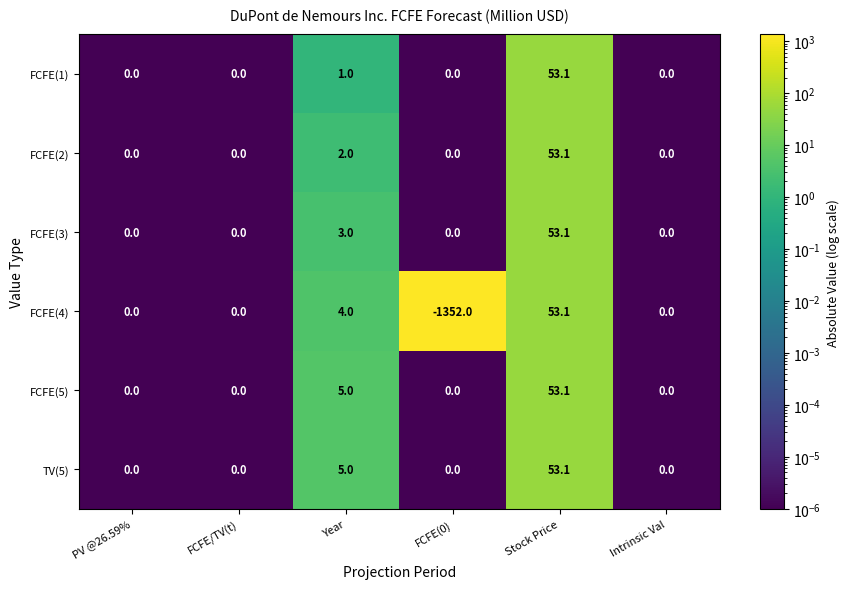

What is the difference between the second highest and minimum values in the FCFE(3) series?

3.0